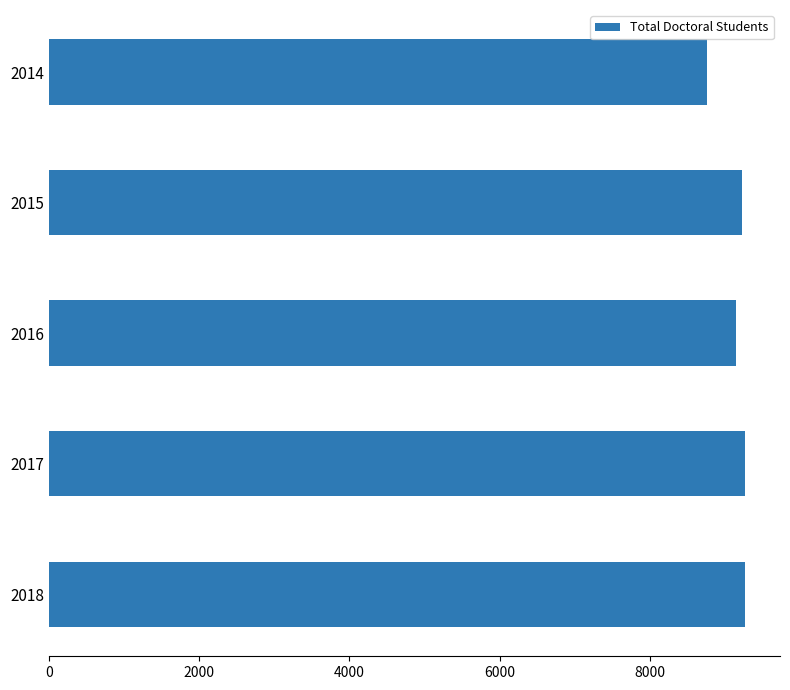

What is the value of the 2nd bar from the top?

9221